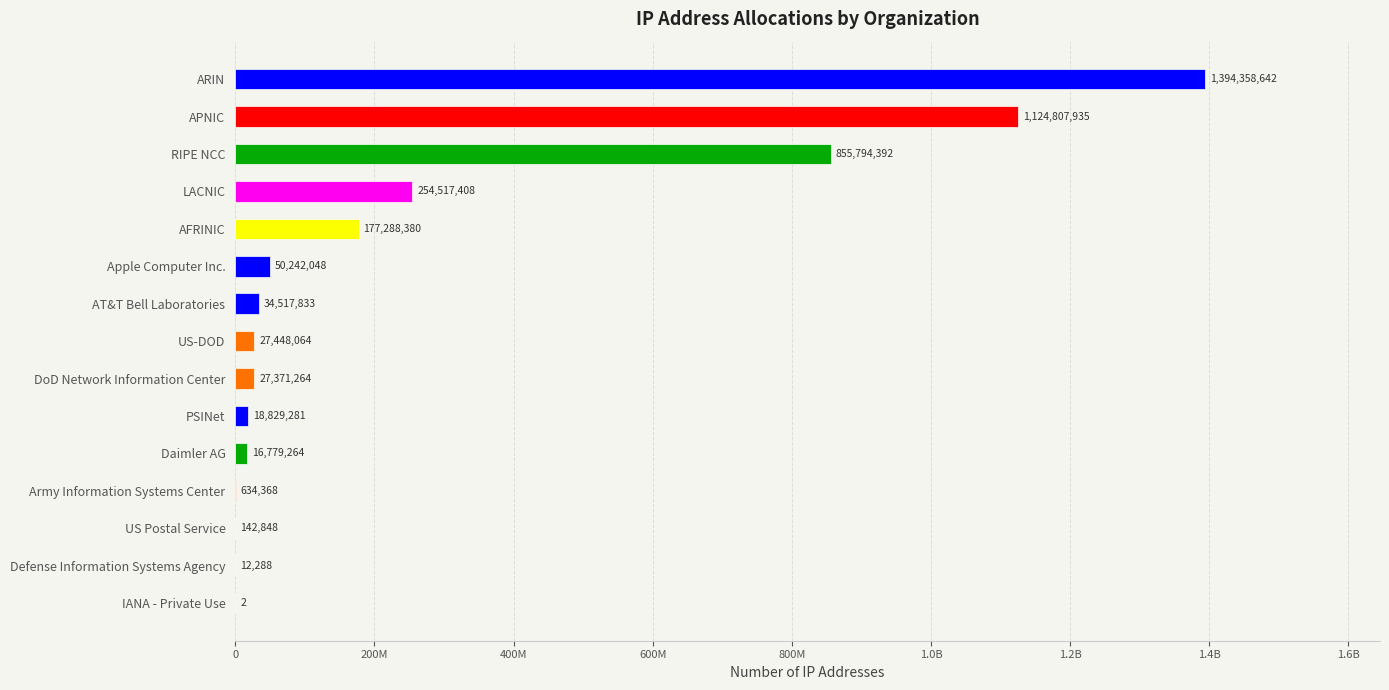

Are the bars horizontal?

Yes